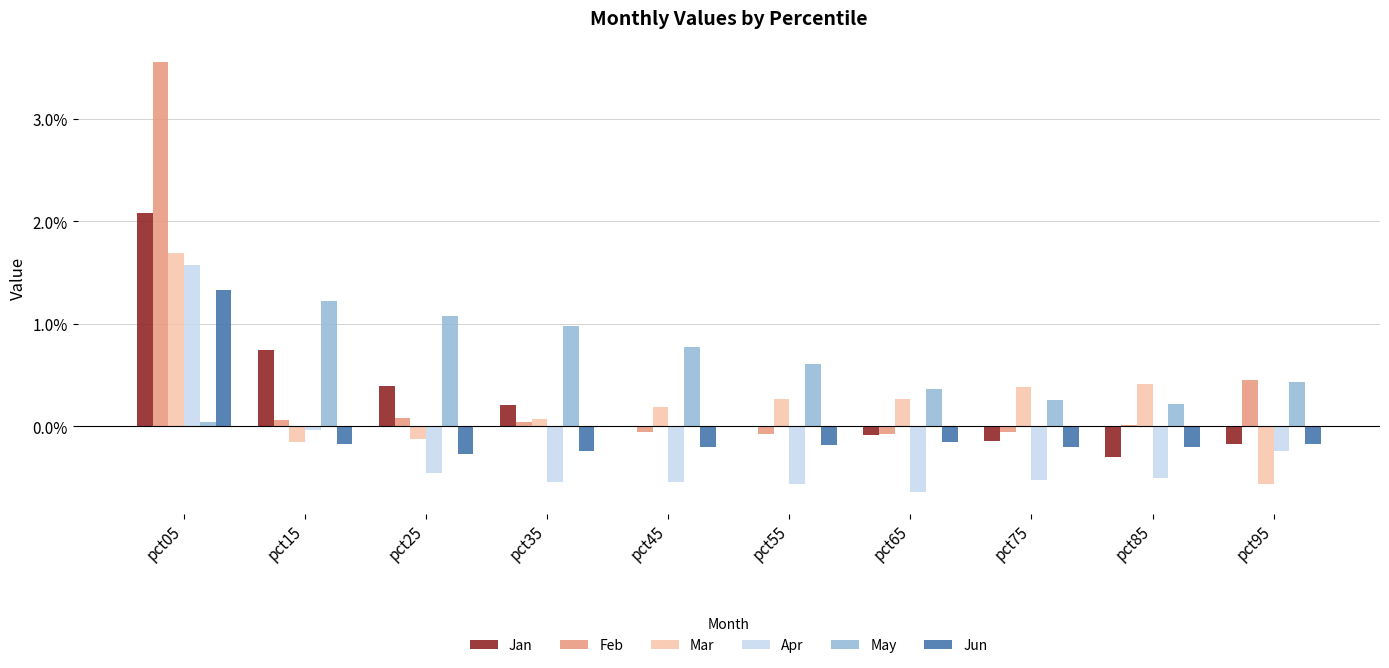

Which series changed the most between pct15 and pct85?

Jan